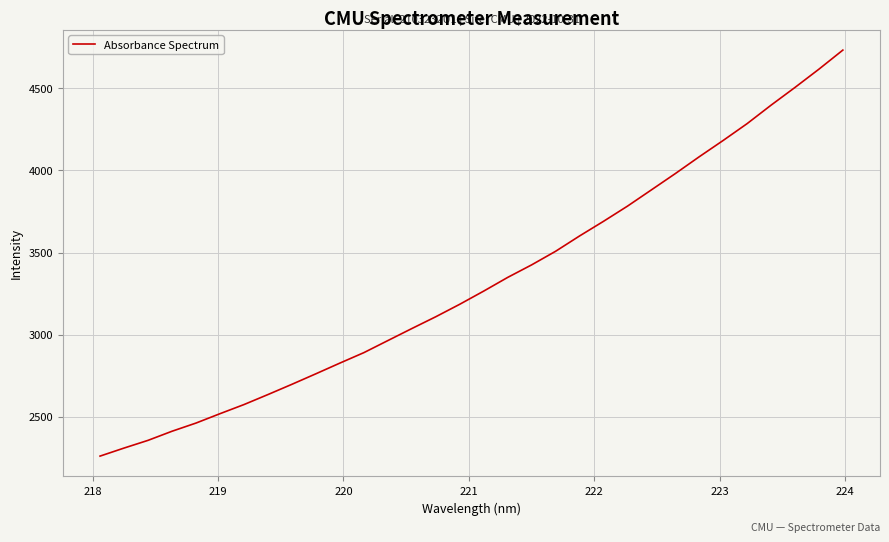

What is the difference between the maximum and minimum values?

2473.5